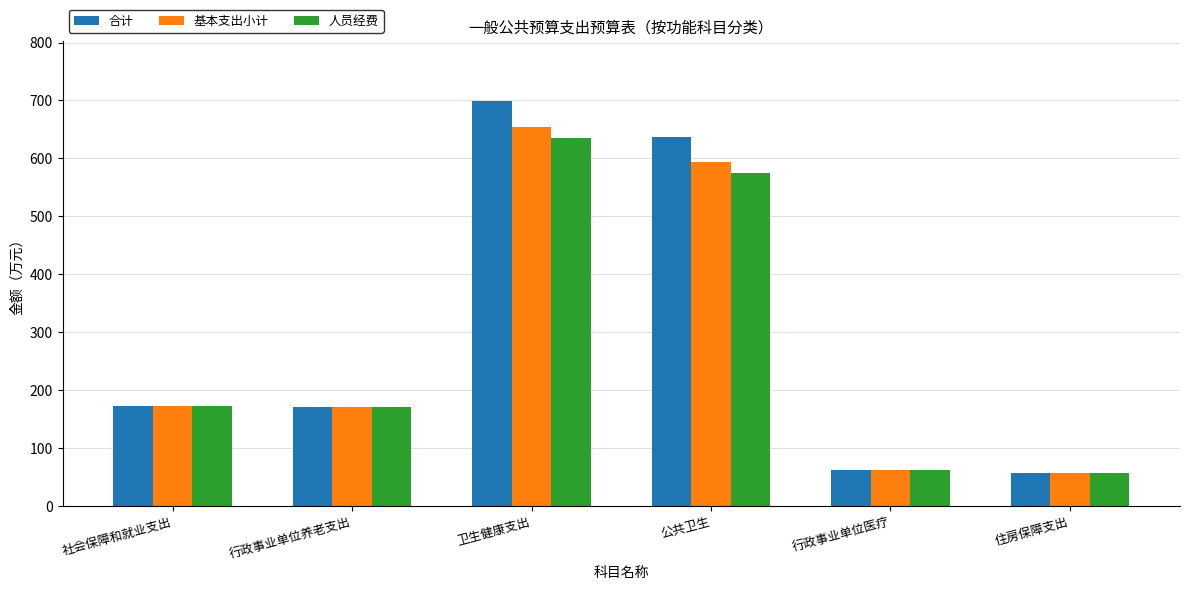

The 合计 series shows 1205.2 at 卫生健康支出. True or false?

False